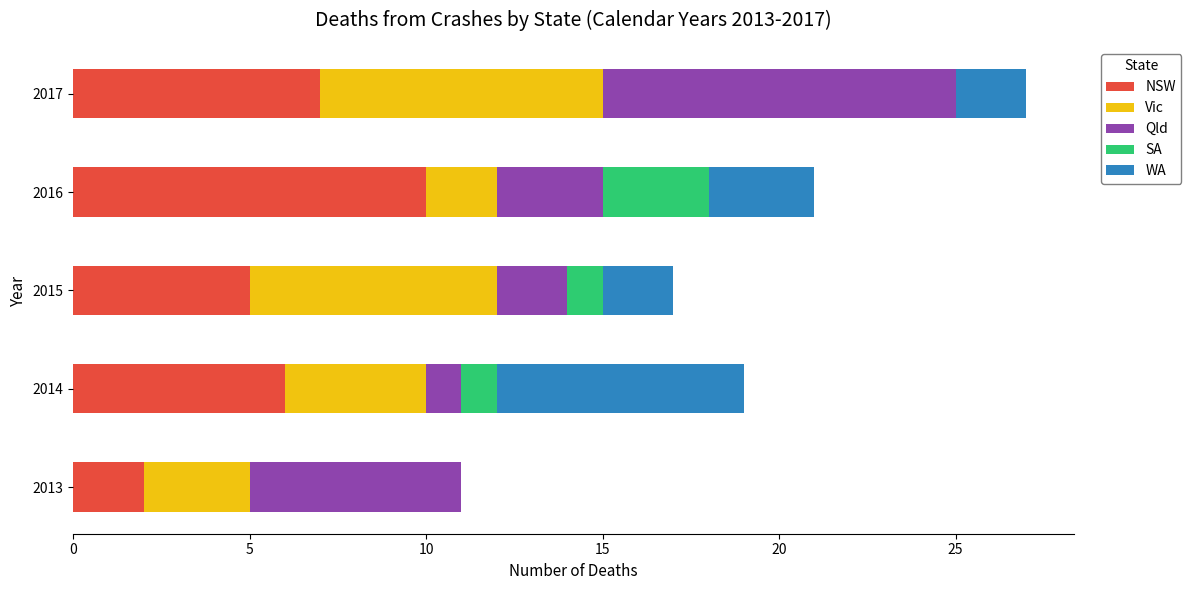

At which category is the sum across all series the highest?

2017